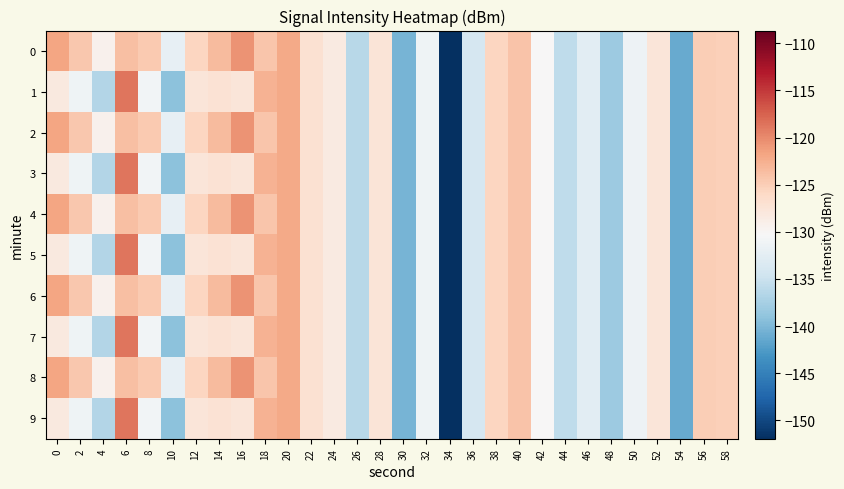

How many series are shown in this chart?

10